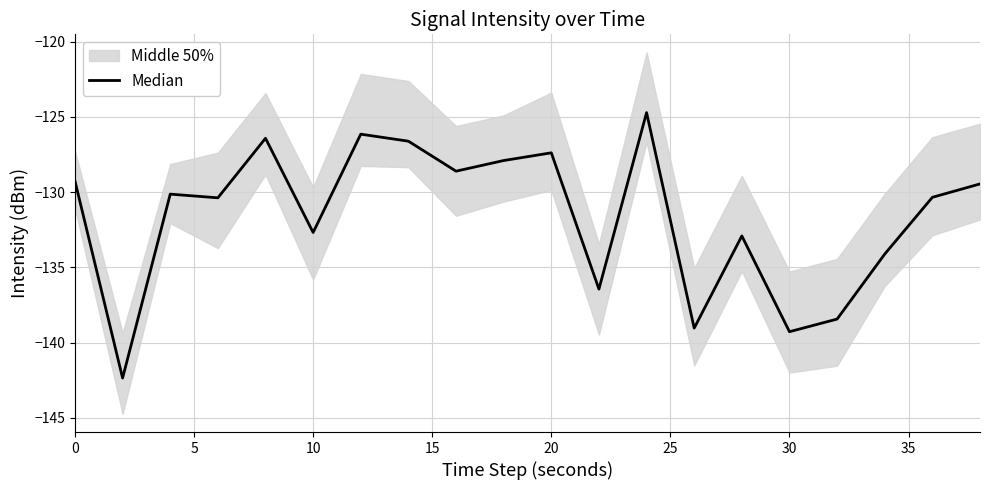

How many points are lower than both their immediate neighbors (excluding endpoints)?

7